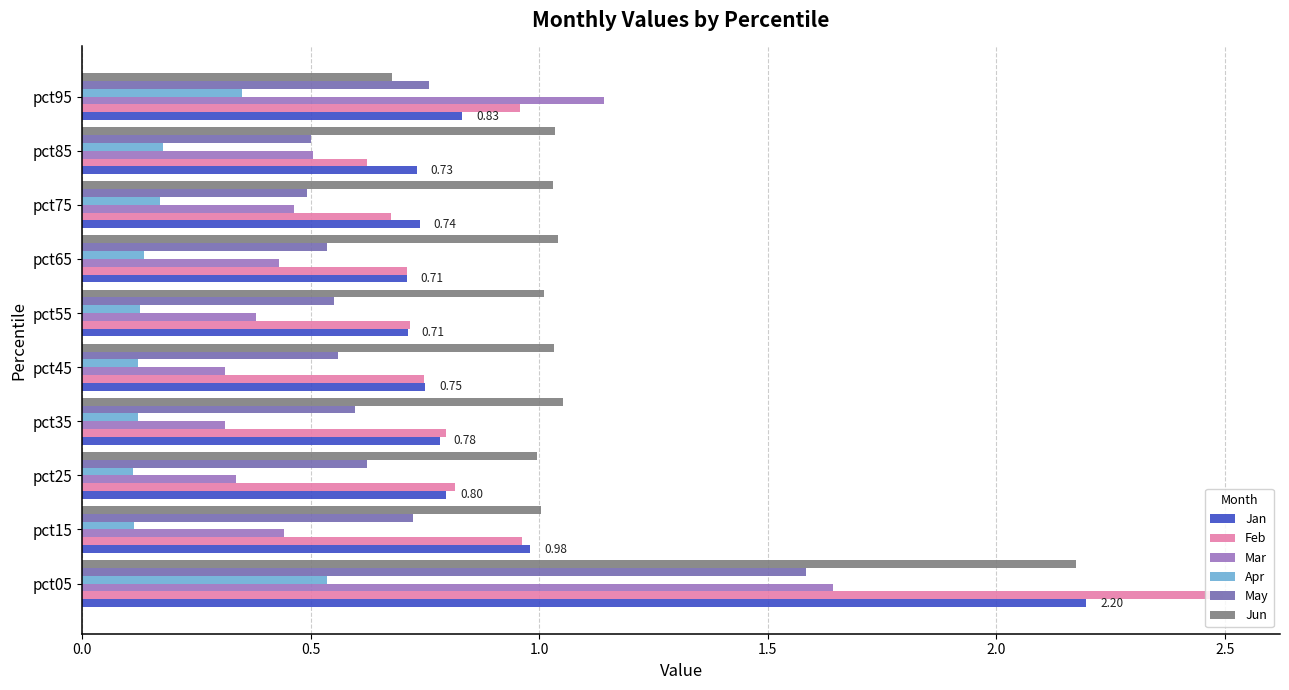

Rank the series by their maximum value, from highest to lowest.

Feb, Jan, Jun, Mar, May, Apr